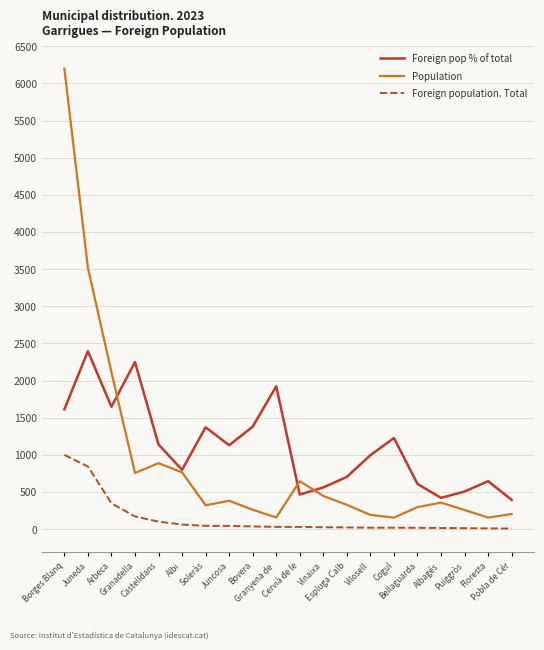

True or false: Foreign pop % of total and Foreign population. Total intersect in this chart.

False